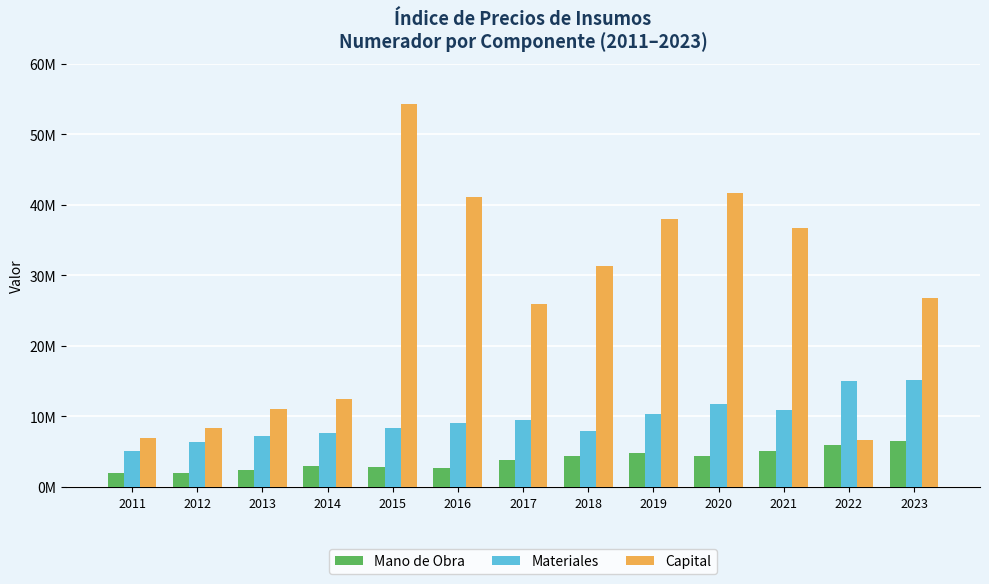

What is the smallest value displayed?

1935444.0